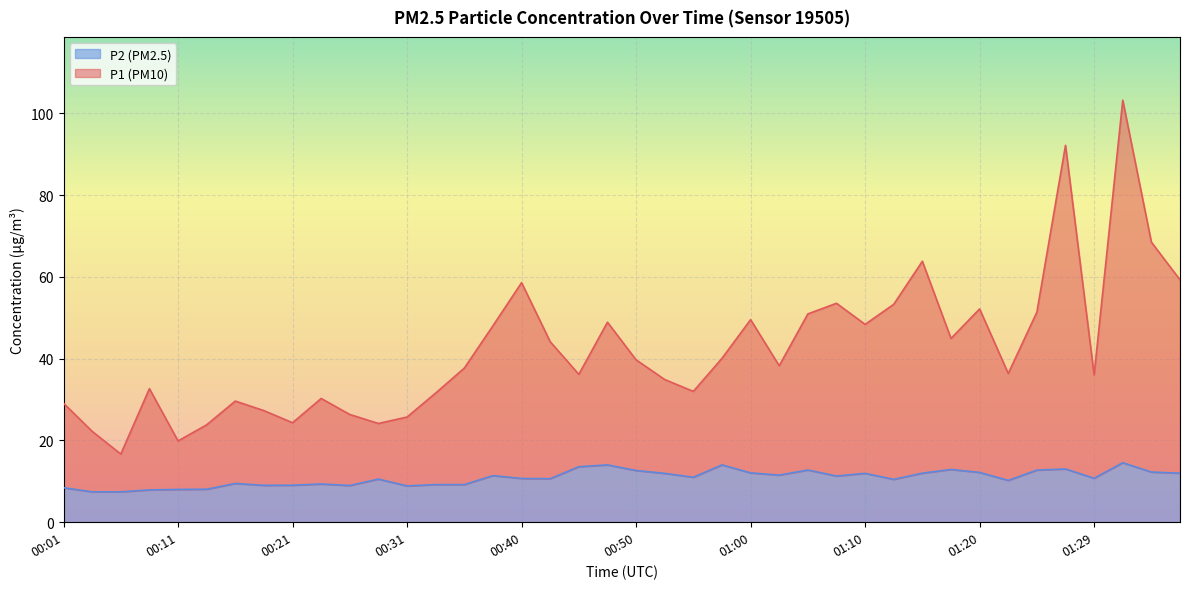

Between 00:28 and 00:31, which series saw the biggest shift?

P2